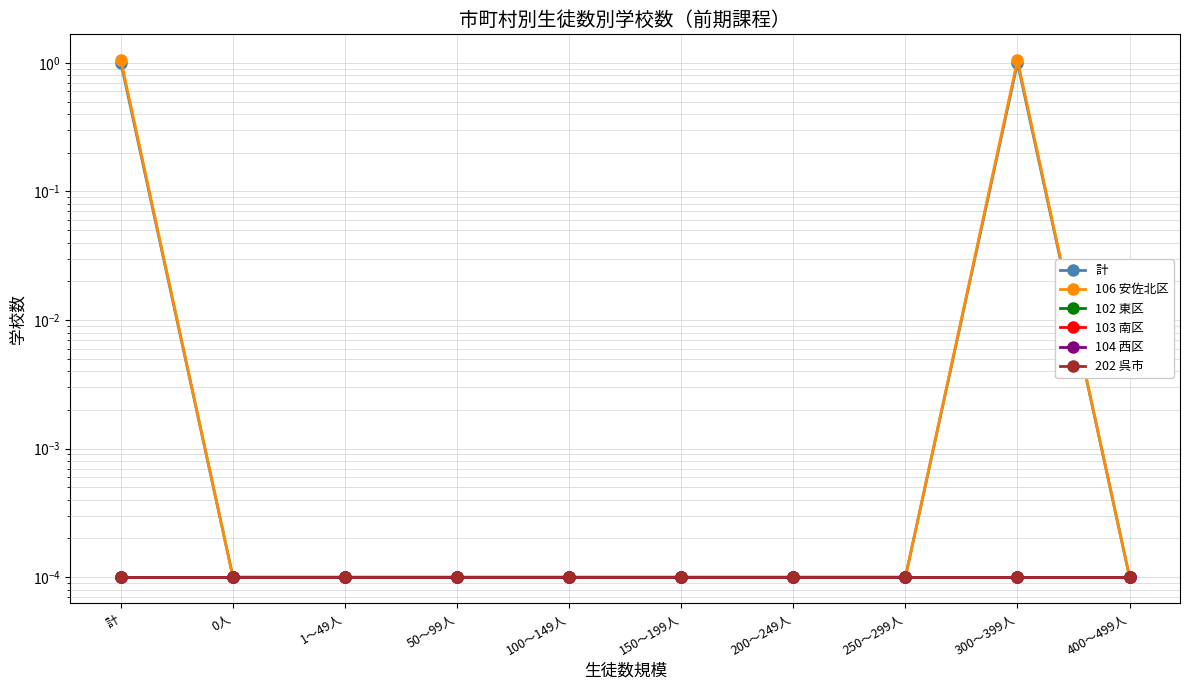

Is the value of 104 西区 at 1～49人 greater than the value of 102 東区 at 250～299人?

No